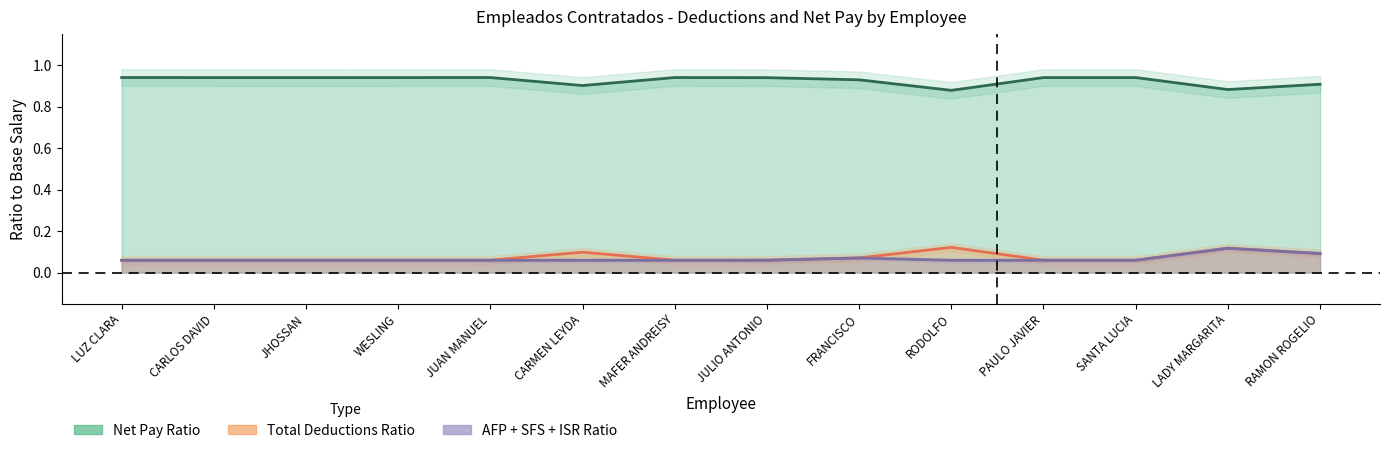

What is the maximum value for AFP + SFS + ISR Ratio?

0.1